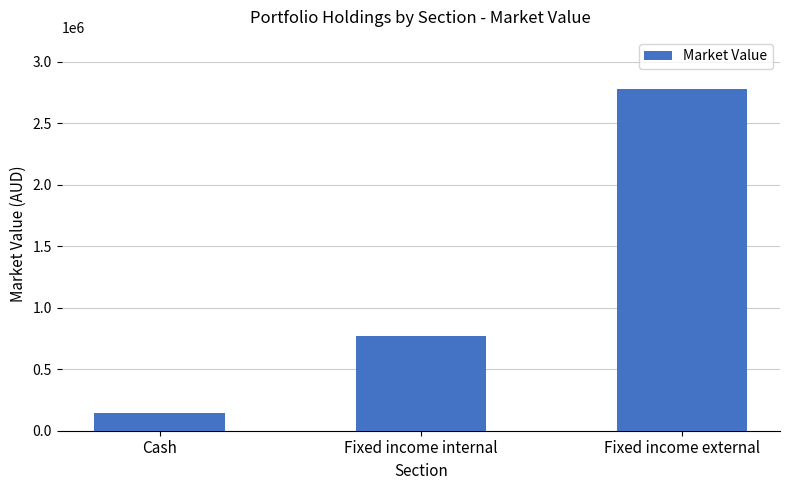

Between Fixed income external and Fixed income internal, which is larger?

Fixed income external